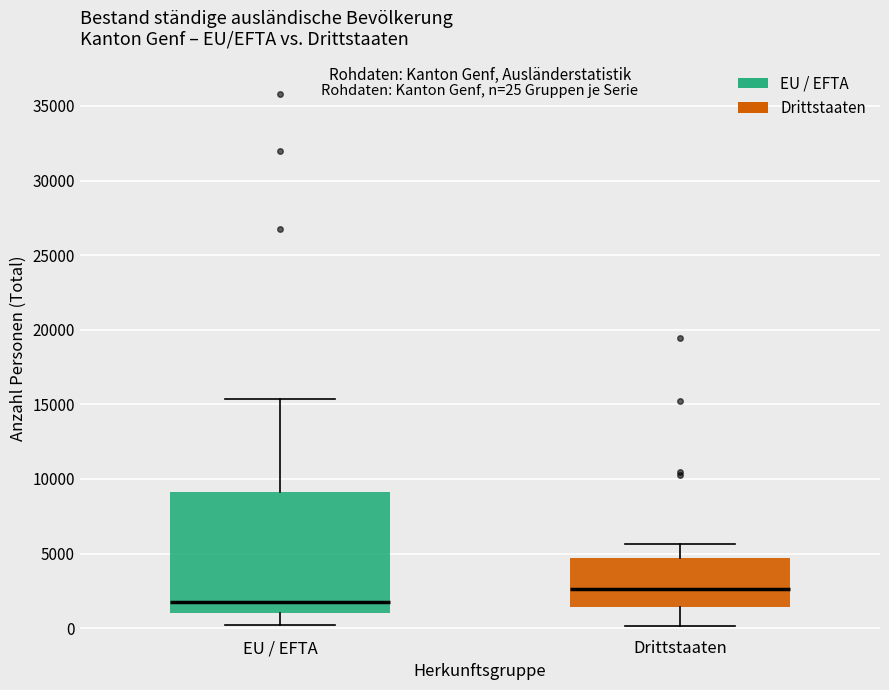

Which box is the tallest, from its lower edge to its upper edge?

EU / EFTA